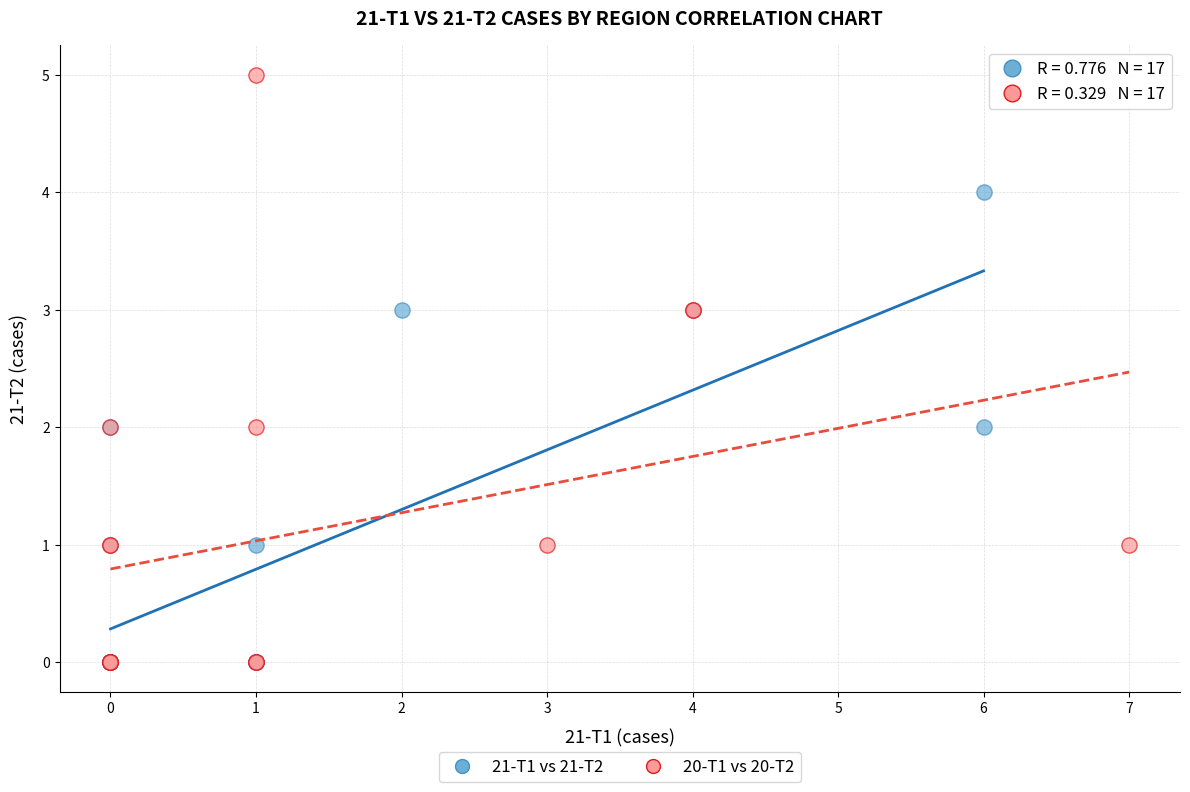

Which series reaches the maximum Y coordinate?

20-T1 vs 20-T2